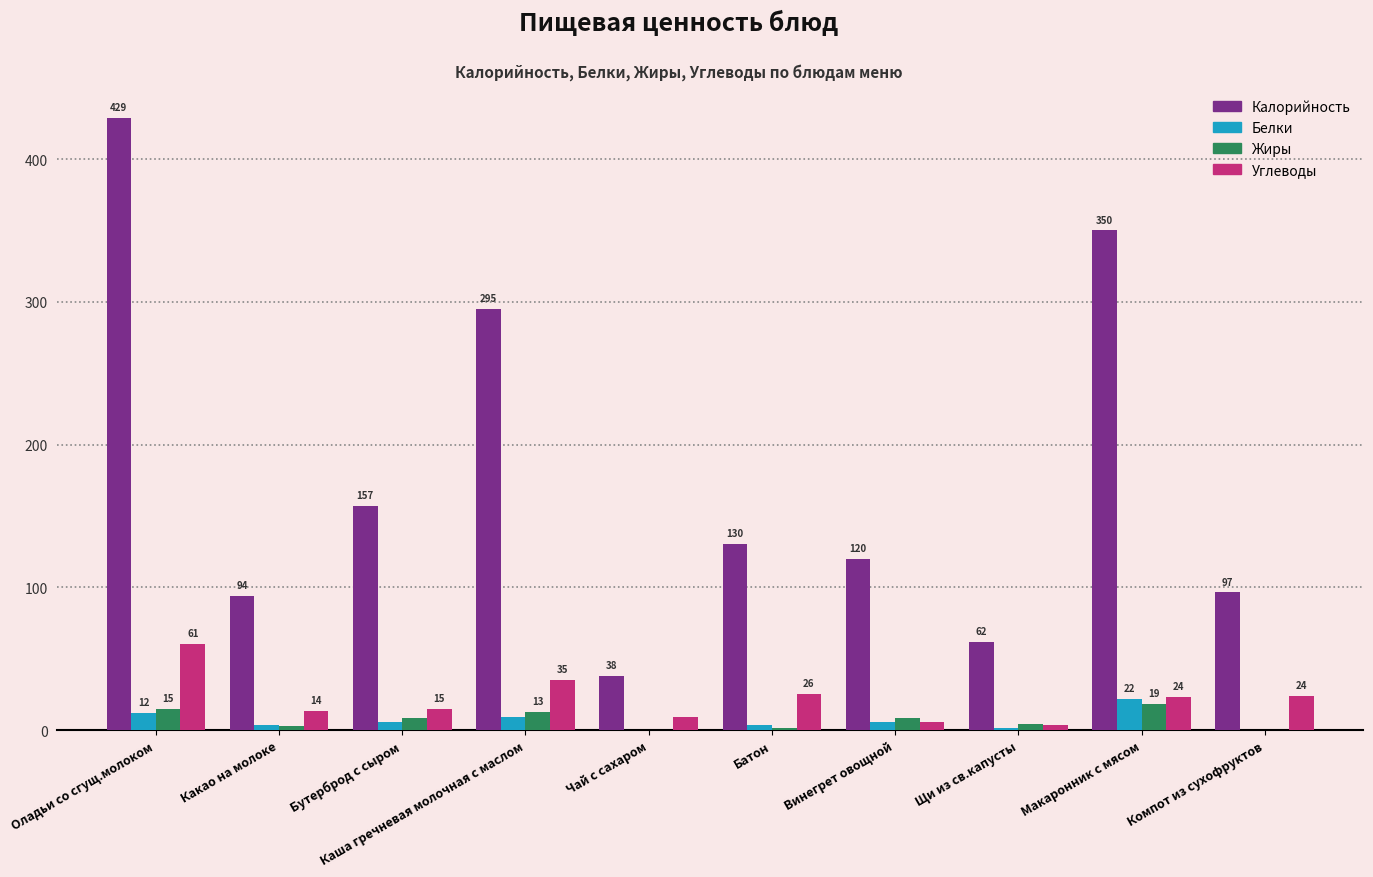

Where is Белки nearest to the value 11?

Оладьи со сгущ.молоком